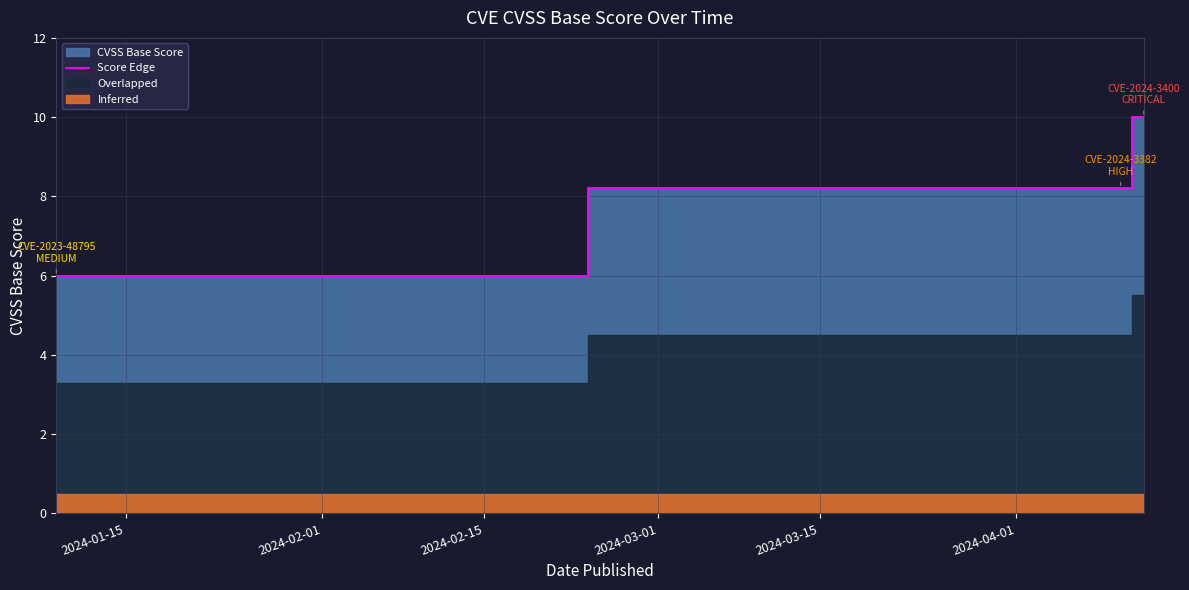

Rank the categories by value from lowest to highest.

2024-01-15, 2024-02-01, 2024-02-15